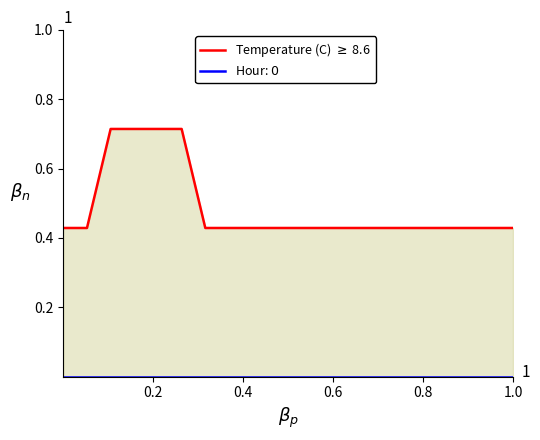

True or false: Hour: $0$ has more than 1 points higher than both neighbors.

False